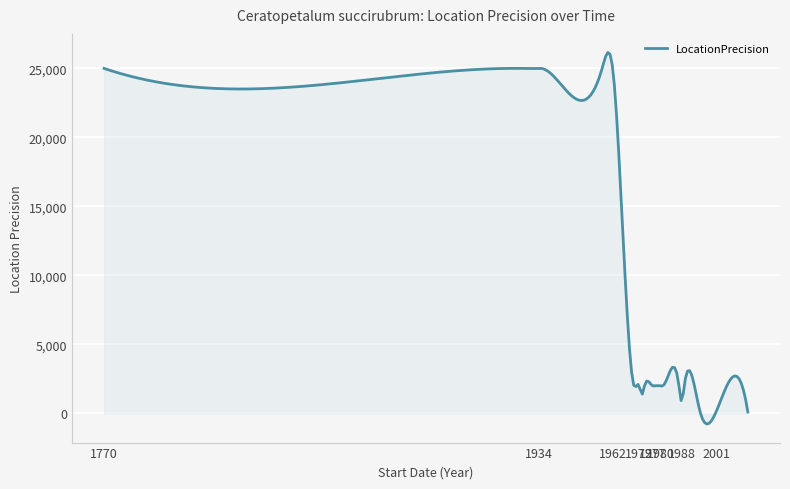

What is the difference between the maximum and minimum values?

26927.6